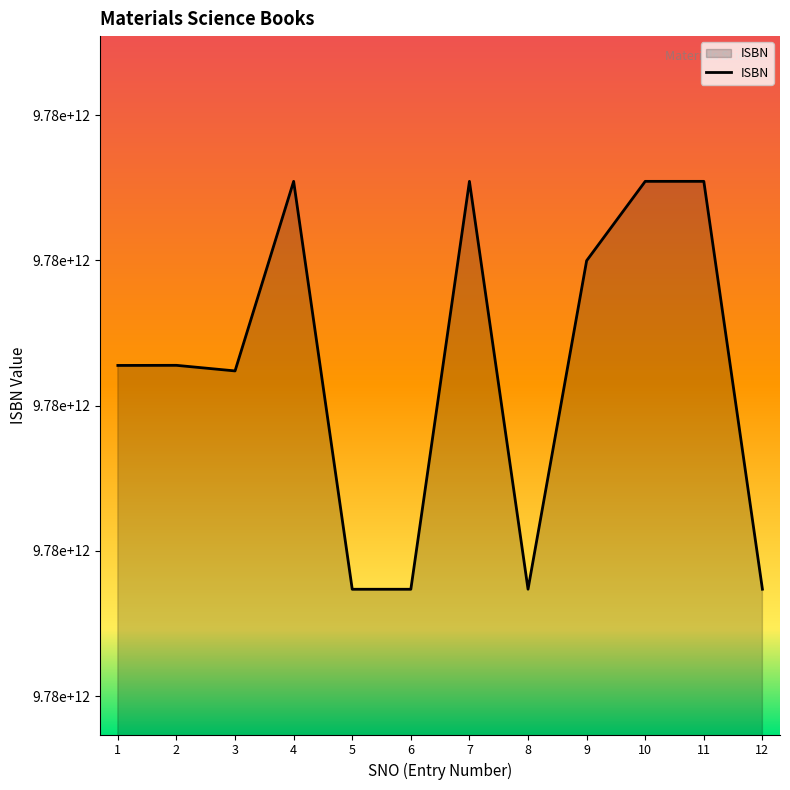

What is the difference between the second highest and minimum values?

1404315786